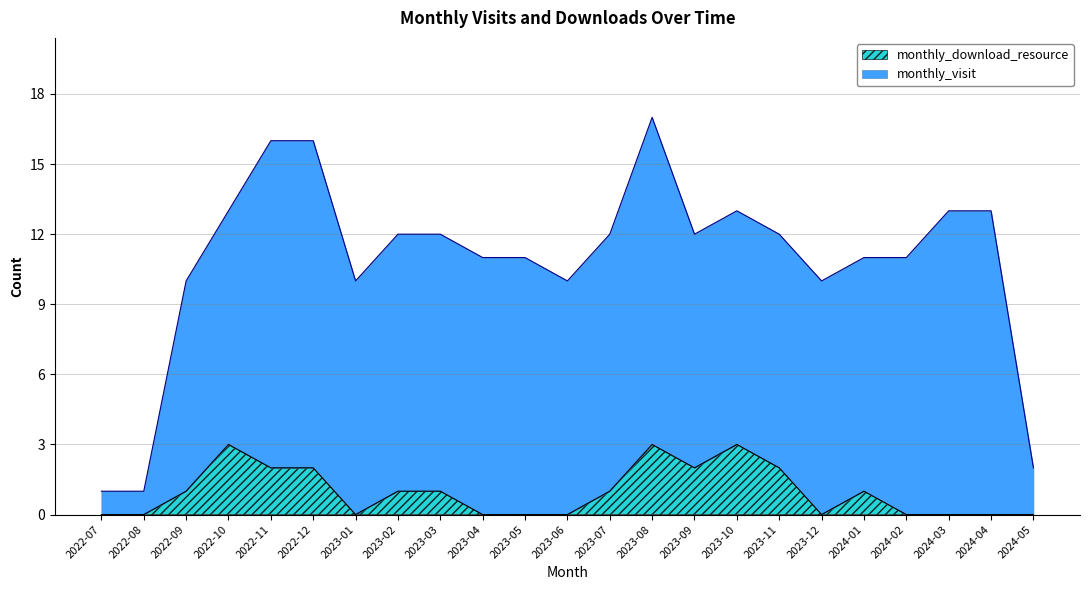

What is the ratio of the value at 2024-01 to the value at 2022-10?

0.3